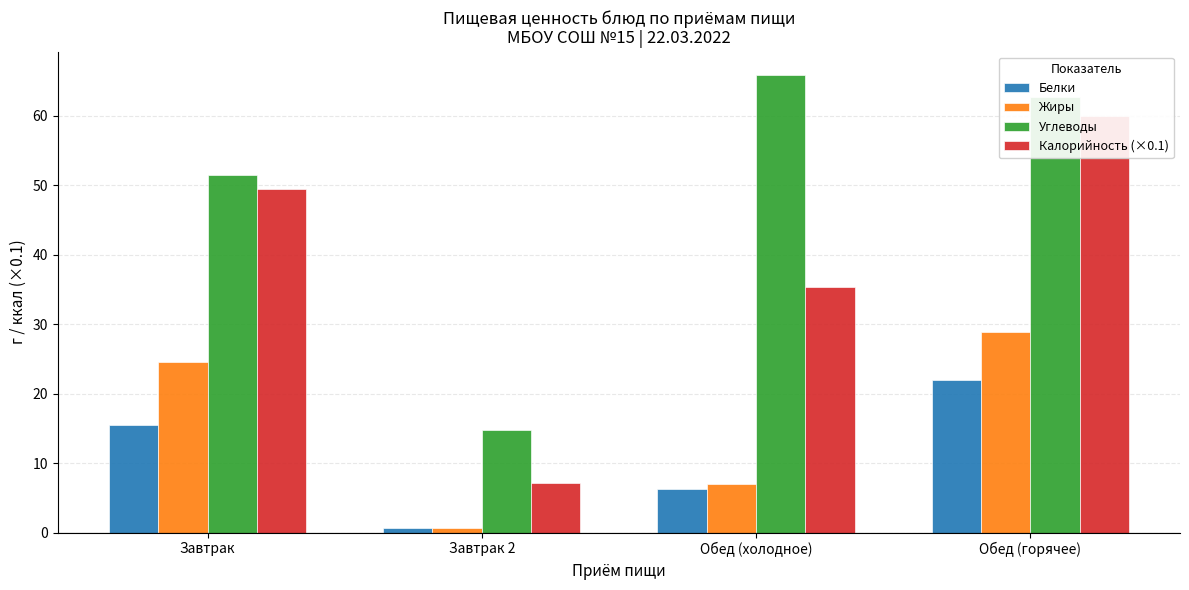

At which label is Белки closest to 11?

Завтрак